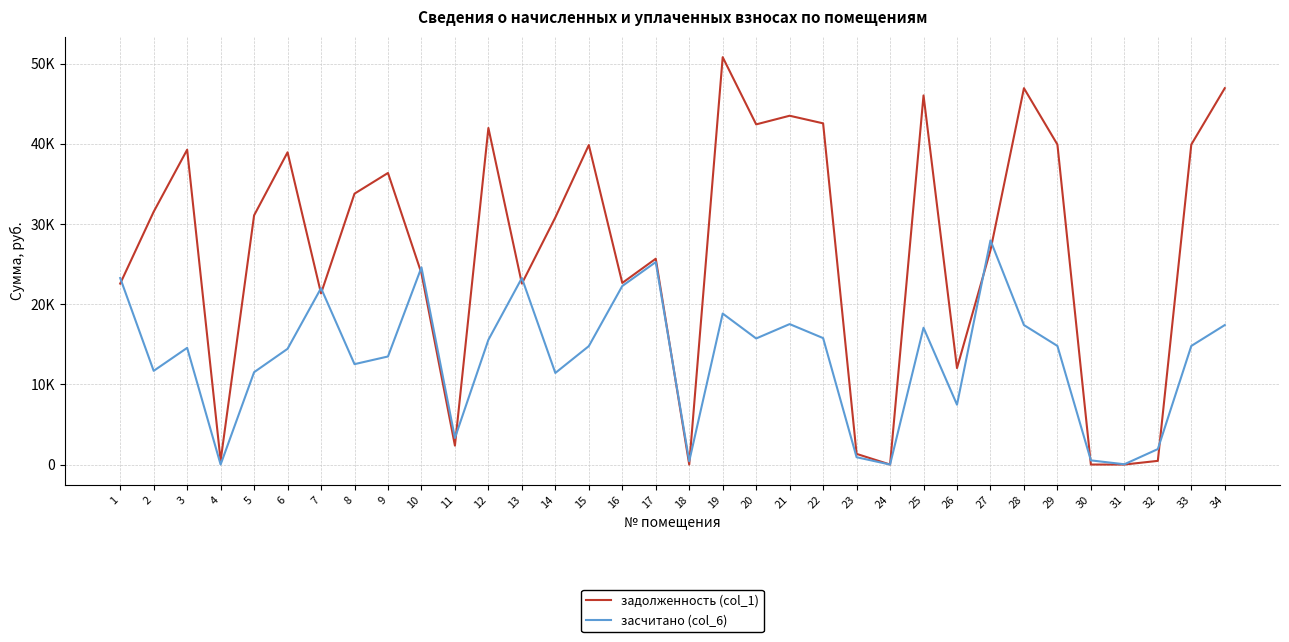

Does the chart have visible grid lines?

Yes